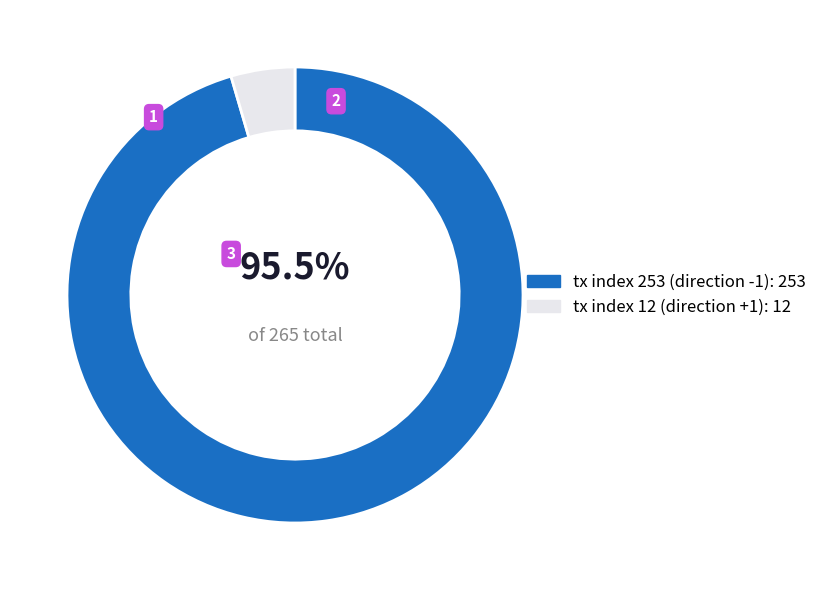

Combined, do tx index 12 and tx index 253 account for over 50%?

Yes